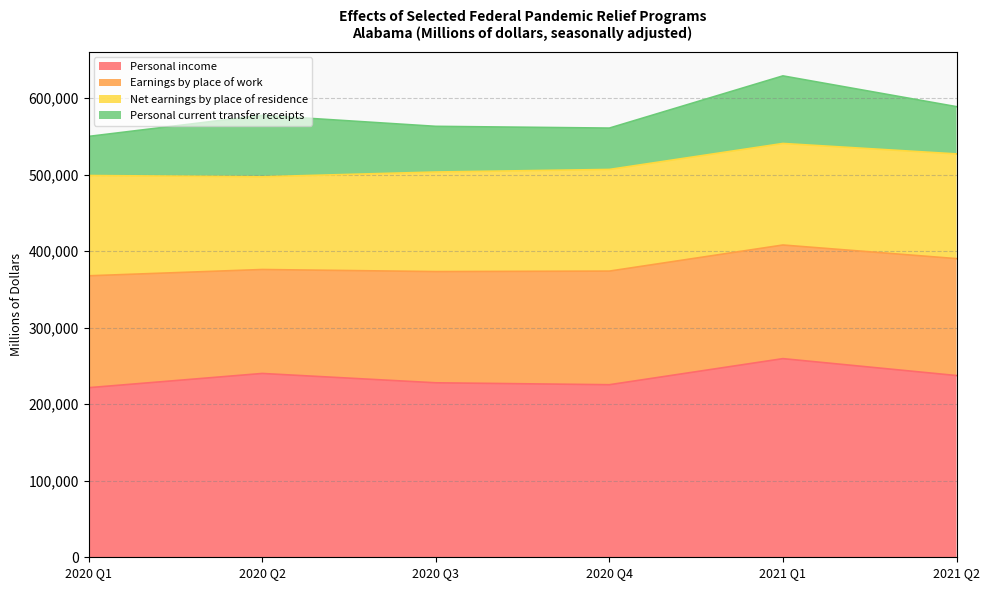

True or false: Earnings by place of work and Net earnings by place of residence intersect in this chart.

False